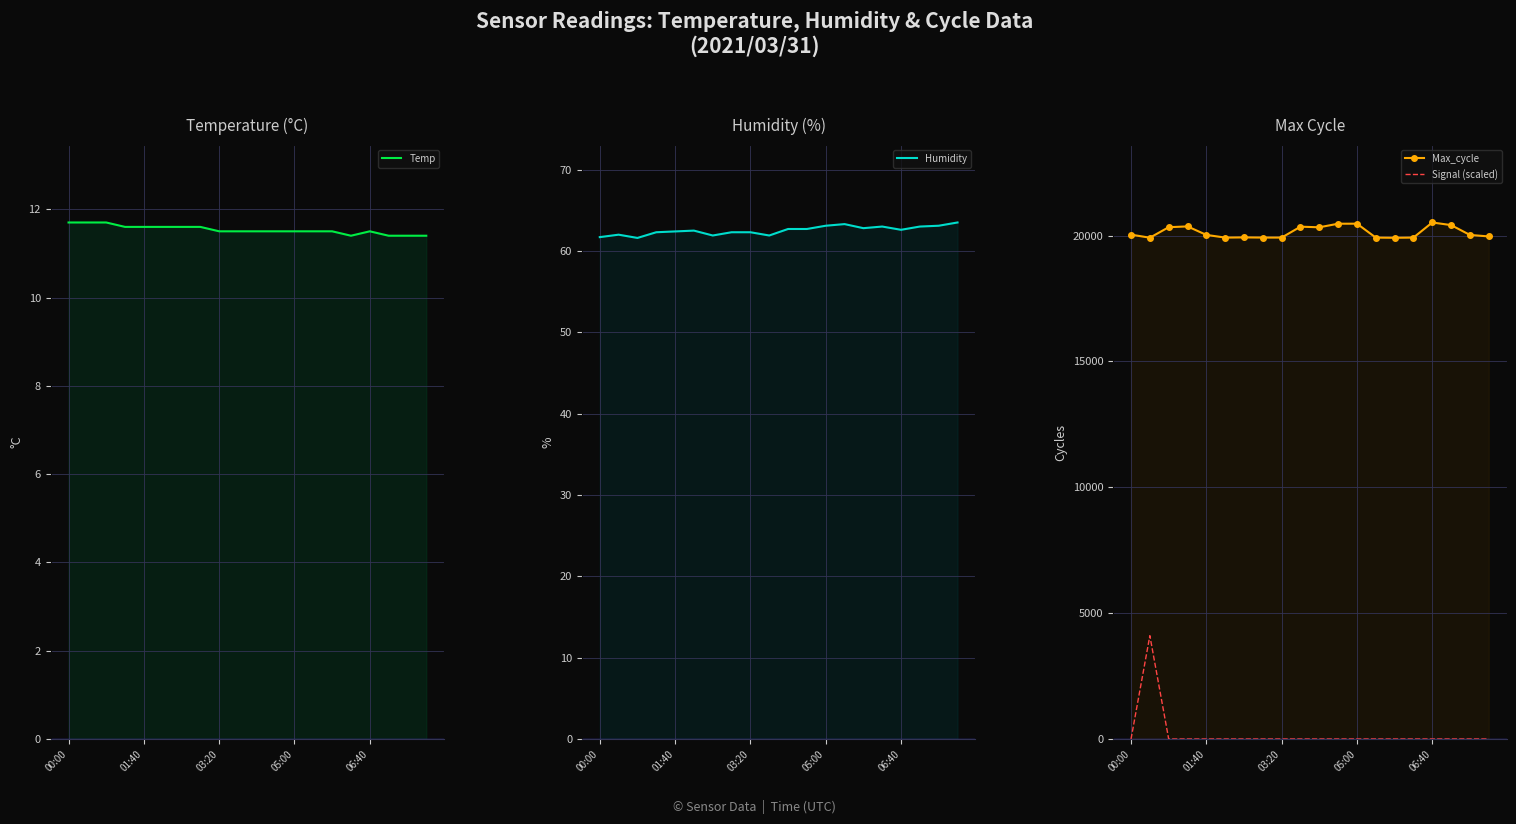

List the labels in order of Max_cycle value, largest first.

16, 12, 11, 17, 05:00, 9, 03:20, 10, 00:00, 06:40, 18, 19, 6, 7, 8, 15, 5, 13, 01:40, 14